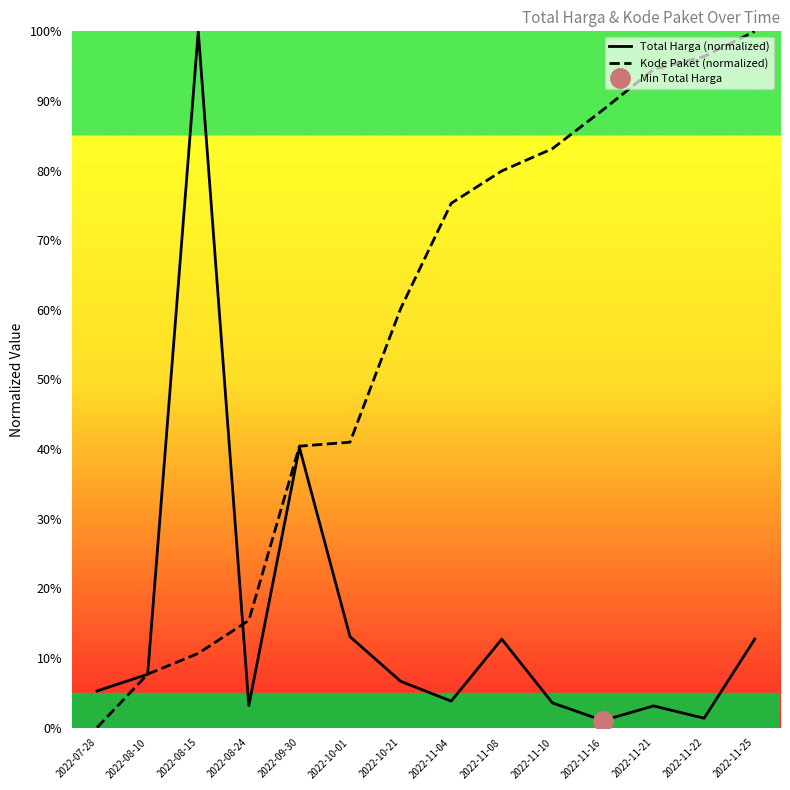

What is the difference between the second highest and minimum values in the Total Harga (normalized) series?

39.2